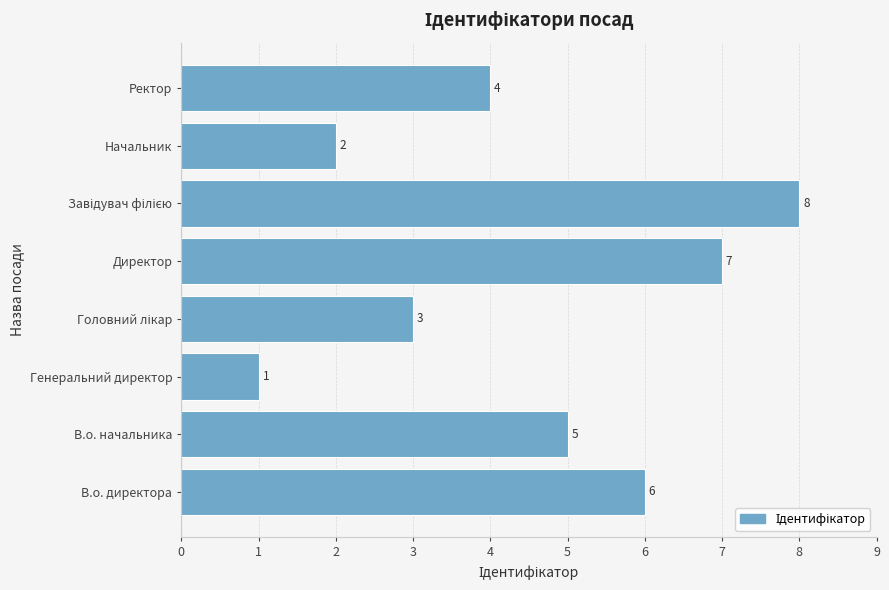

What is the greatest value displayed?

8